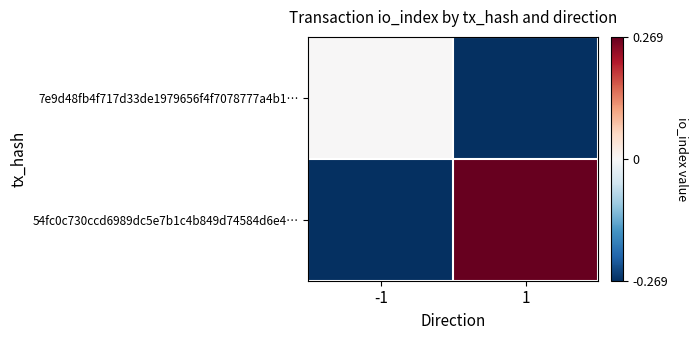

Which series changed the most between -1 and 1?

54fc0c730ccd6989dc5e7b1c4b849d74584d6e4…